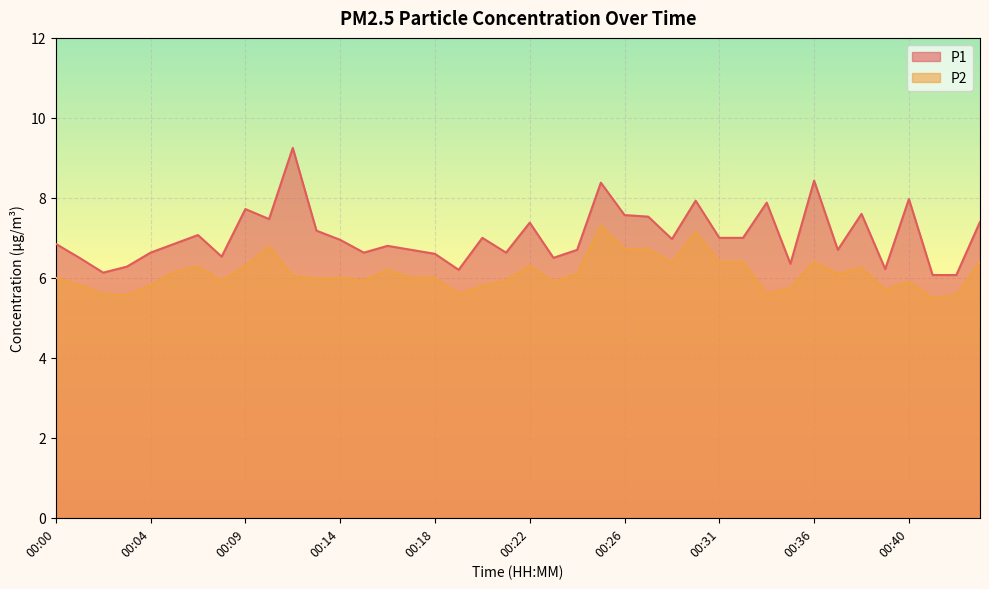

Rank the series by their average value, from highest to lowest.

P1, P2